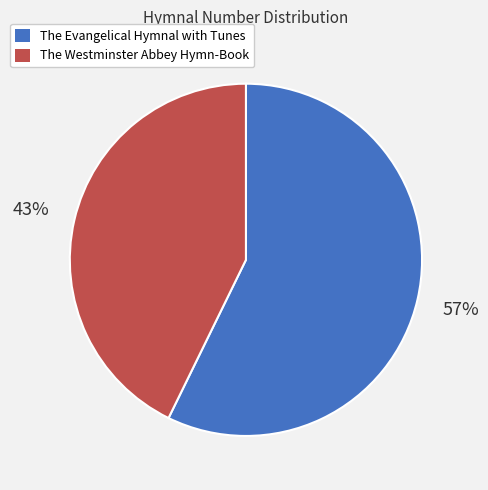

Which slice is the smallest?

The Westminster Abbey Hymn-Book